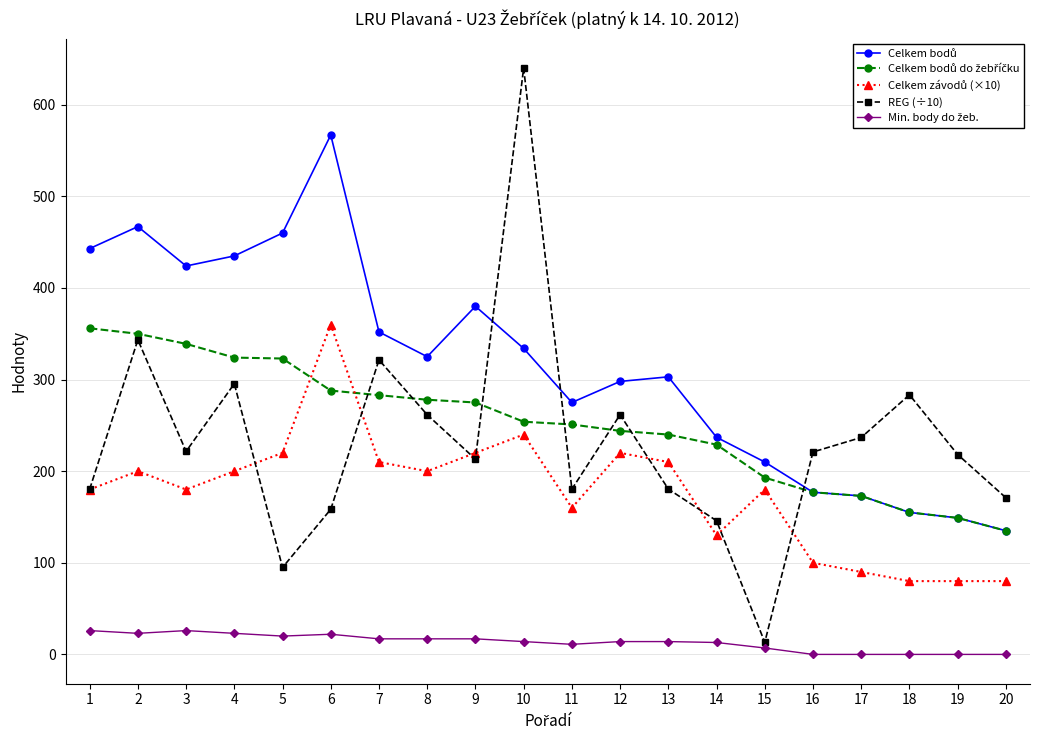

What is the total value across all series at 4?

1277.5